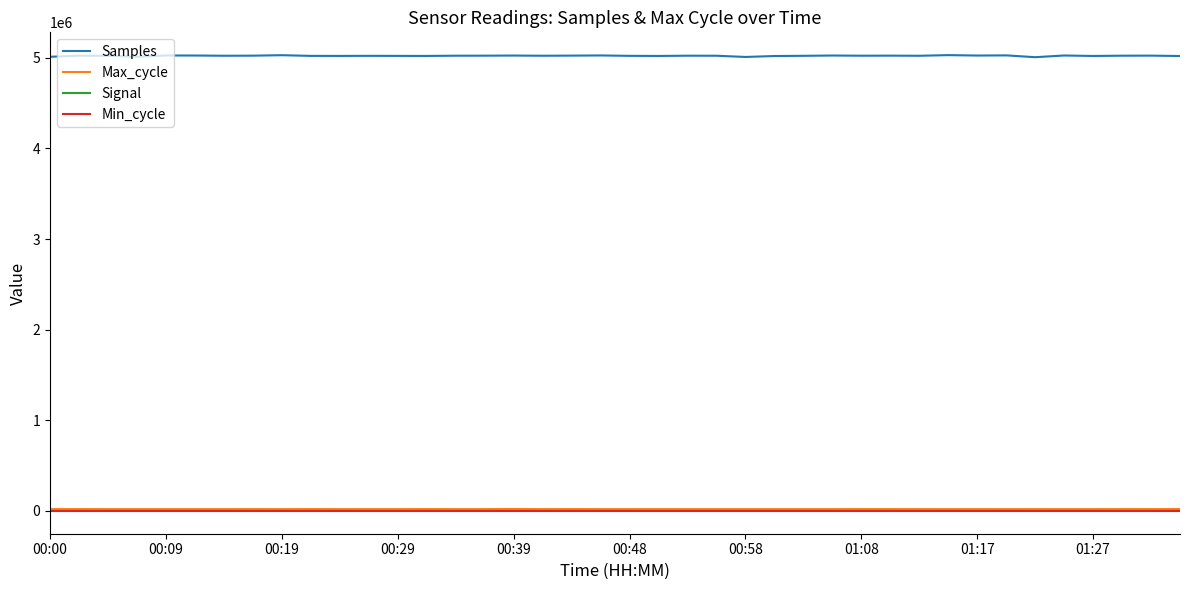

True or false: Signal and Samples intersect in this chart.

False